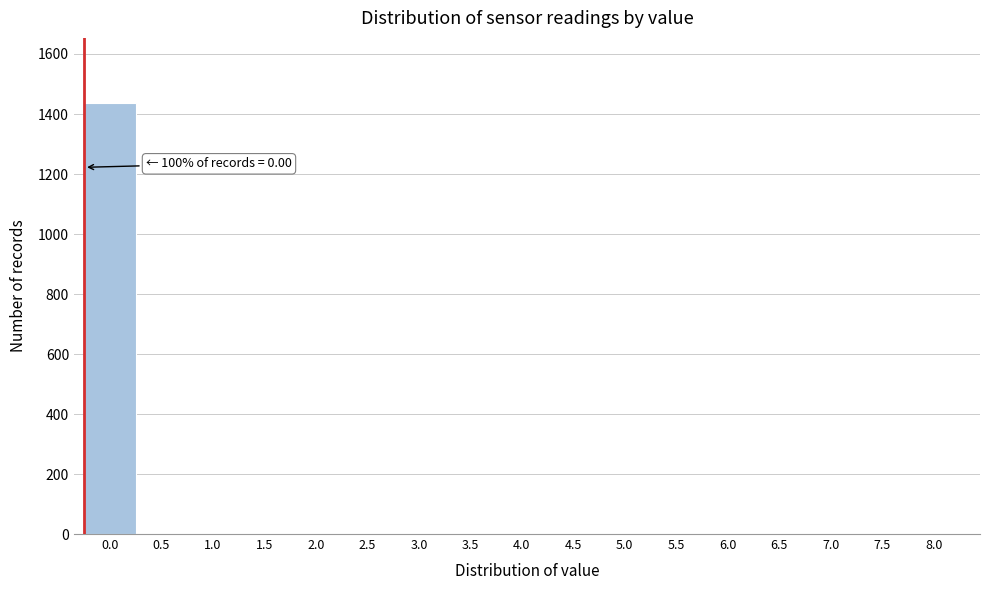

Reading left to right, transcribe all the data shown in this chart.

0.0=1438	0.5=0	1.0=0	1.5=0	2.0=0	2.5=0	3.0=0	3.5=0	4.0=0	4.5=0	5.0=0	5.5=0	6.0=0	6.5=0	7.0=0	7.5=0	8.0=0